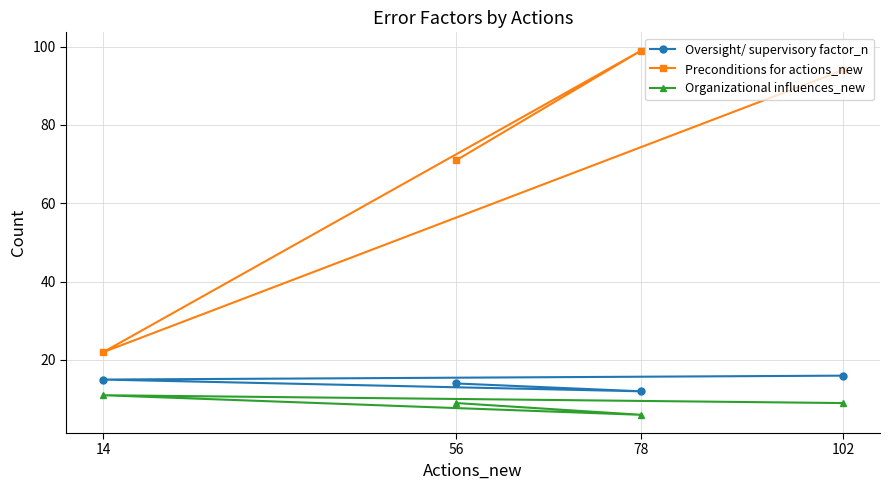

Reading left to right, what are all the values shown in this chart?

Oversight/ supervisory factor_n: 14=15	56=14	78=12	102=16
Preconditions for actions_new: 14=22	56=71	78=99	102=94
Organizational influences_new: 14=11	56=9	78=6	102=9